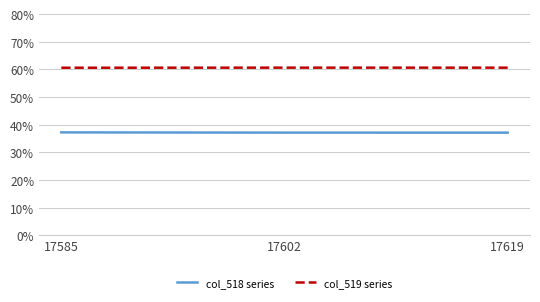

What are all the series names shown in the legend?

col_518 series, col_519 series